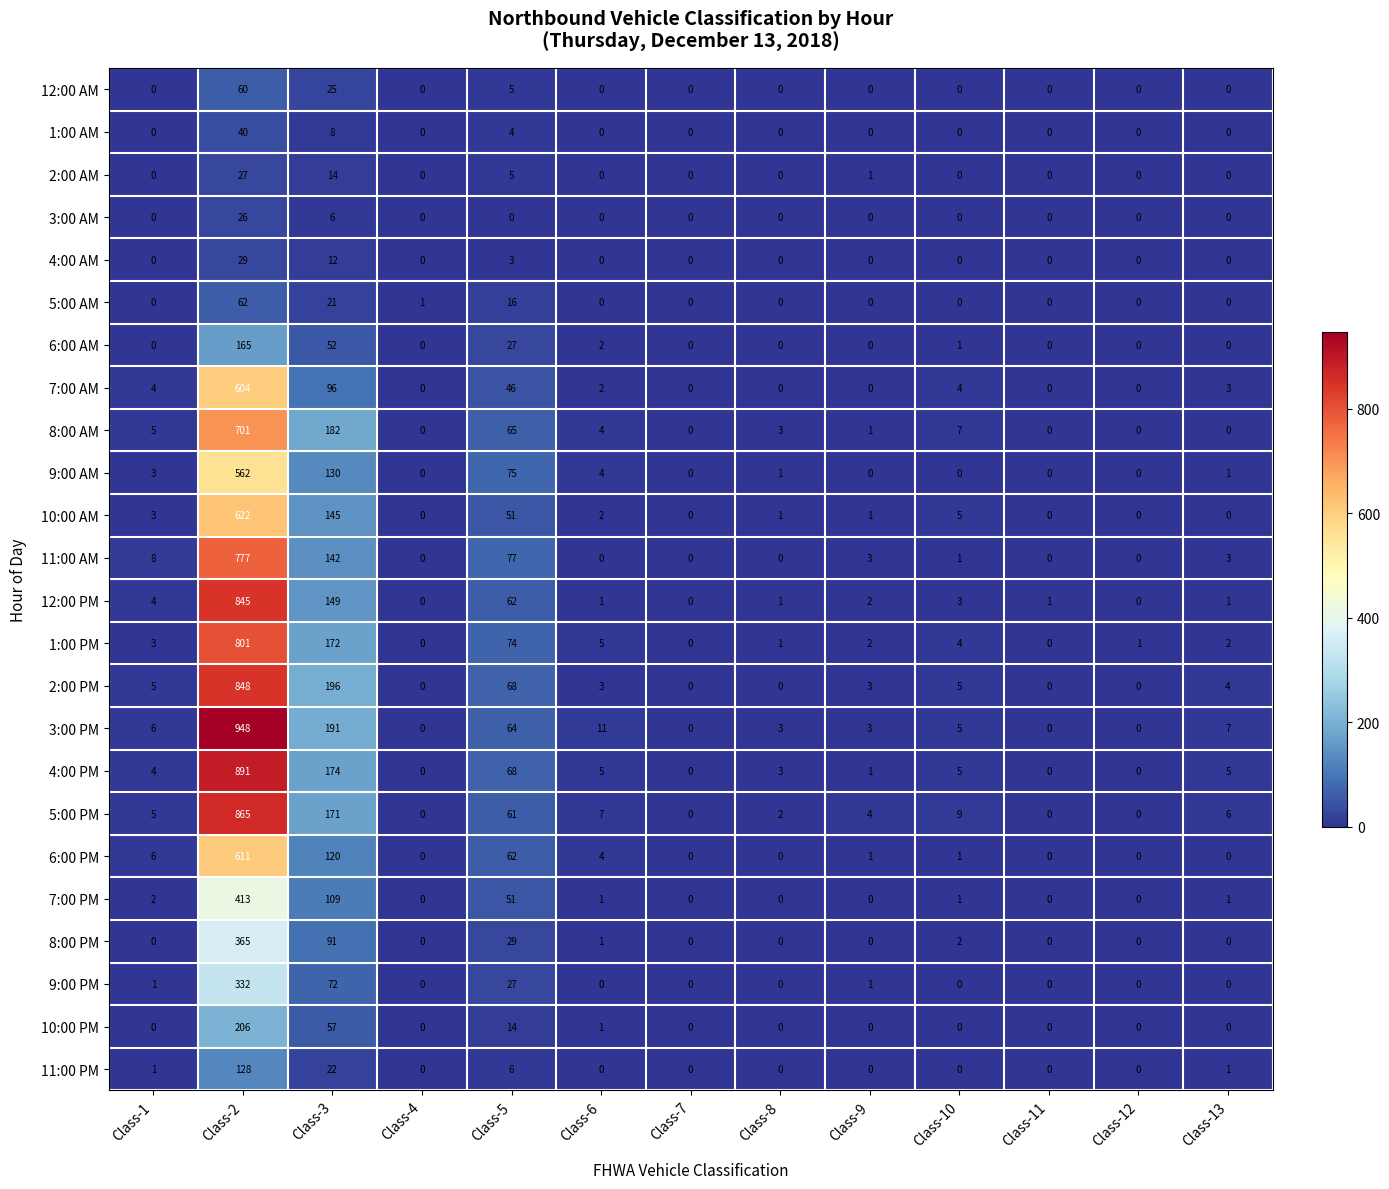

What is the sum of all 2:00 AM values?

47